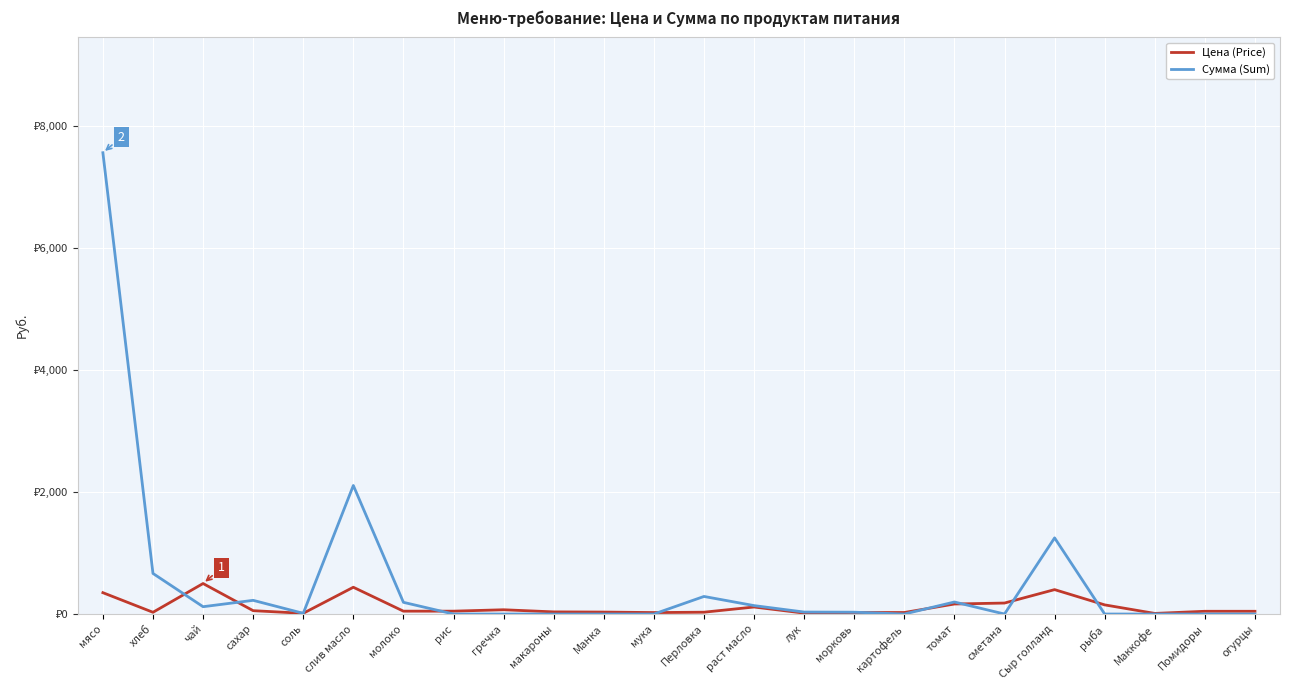

Which series changed the most between Перловка and картофель?

Сумма (Sum)